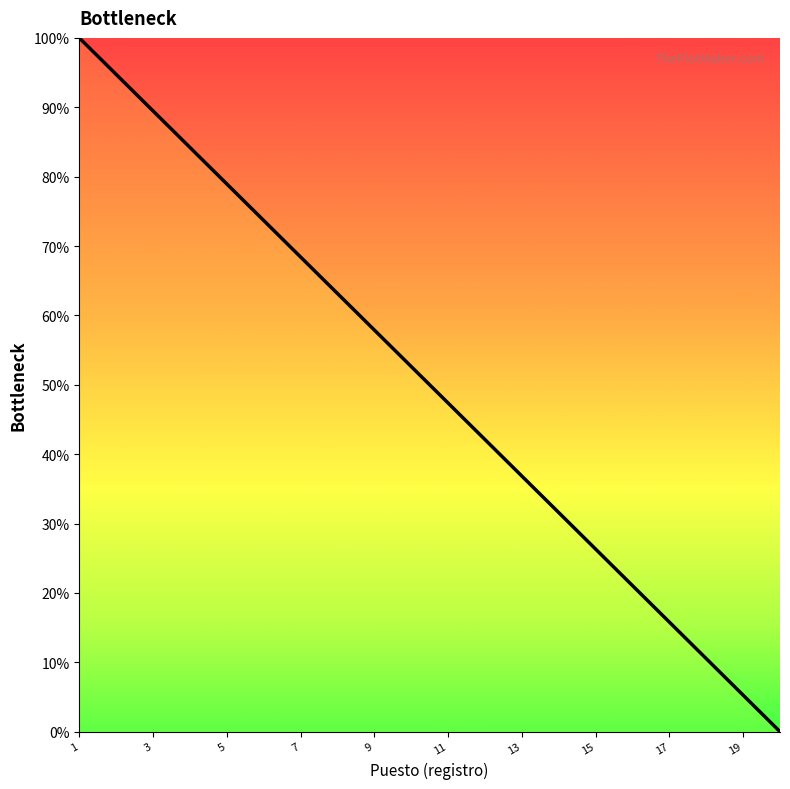

What is the maximum value shown in the chart?

100.0